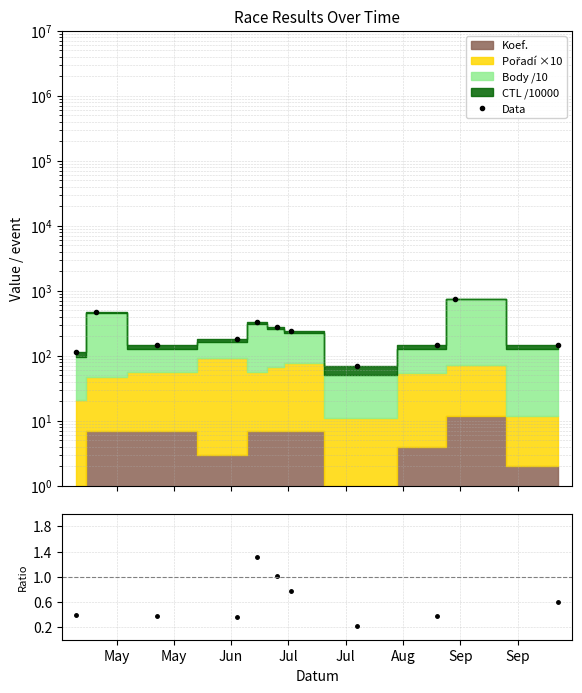

True or false: Data has more than 2 interior local peaks.

True